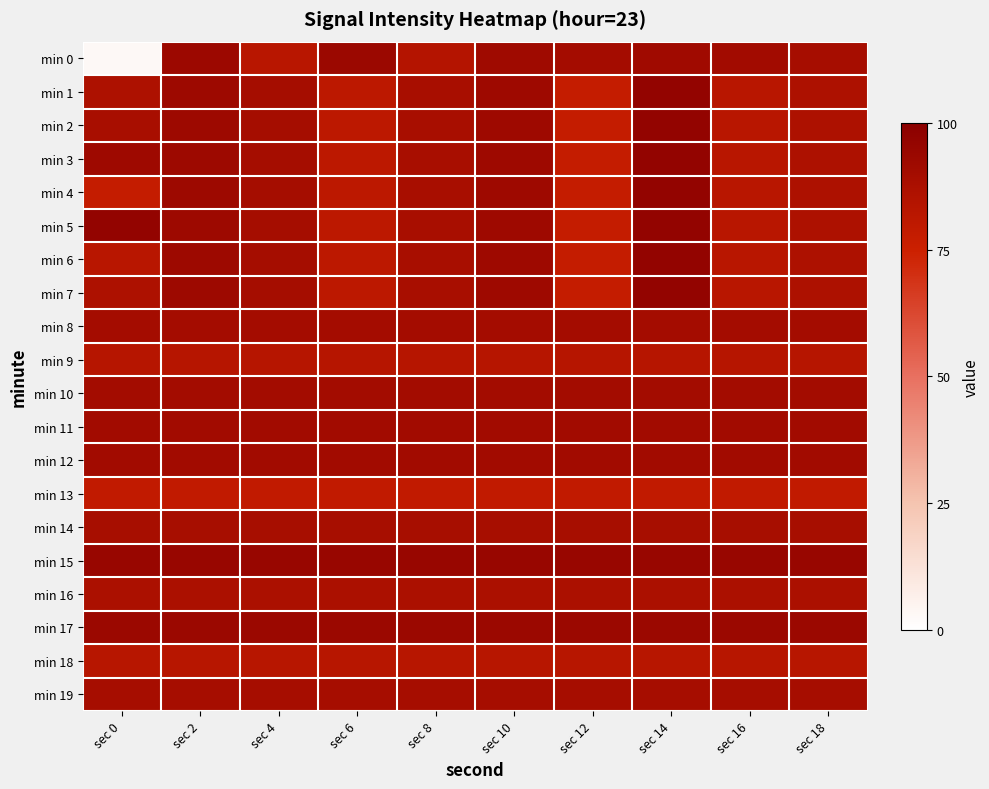

Between sec 18 and sec 8, which is larger?

sec 18